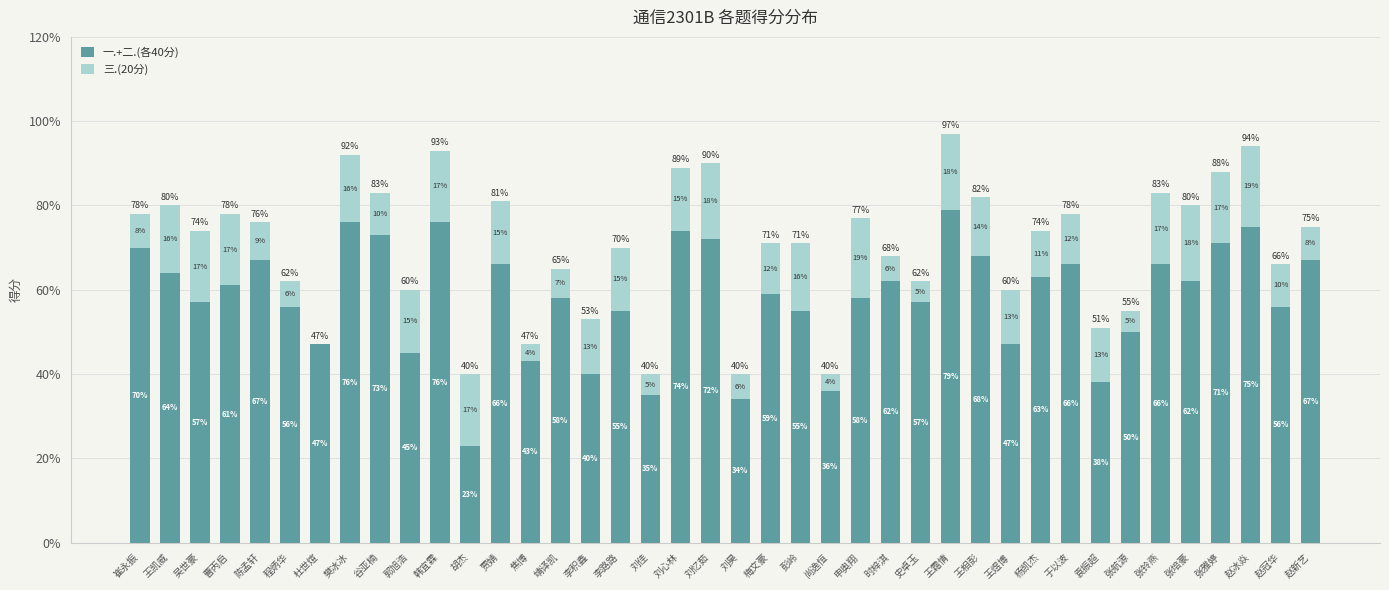

What is the sum of all 一.+二.(各40分) values?

2327